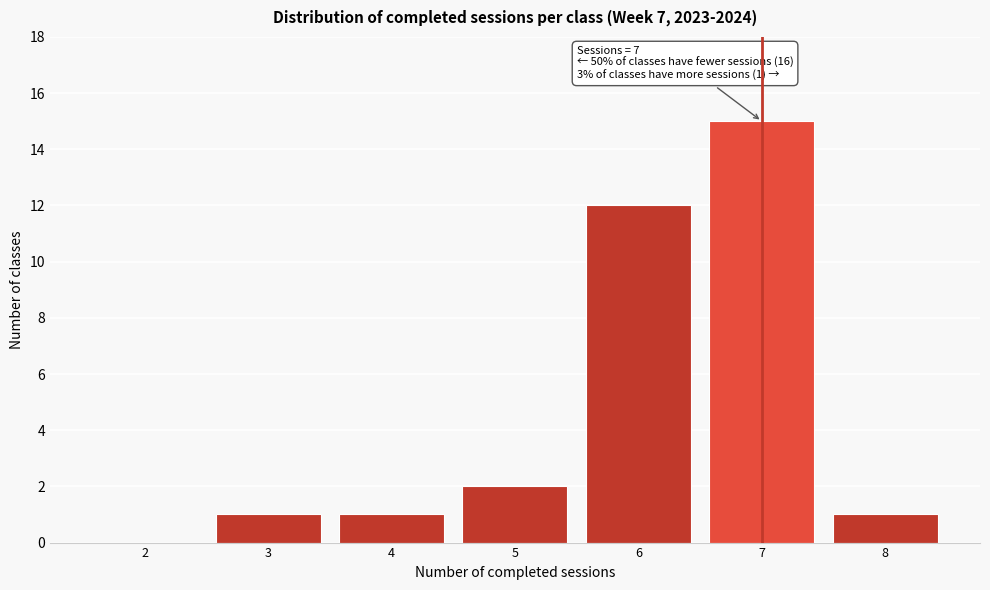

Reading left to right, transcribe all the data shown in this chart.

2=0	3=1	4=1	5=2	6=12	7=15	8=1